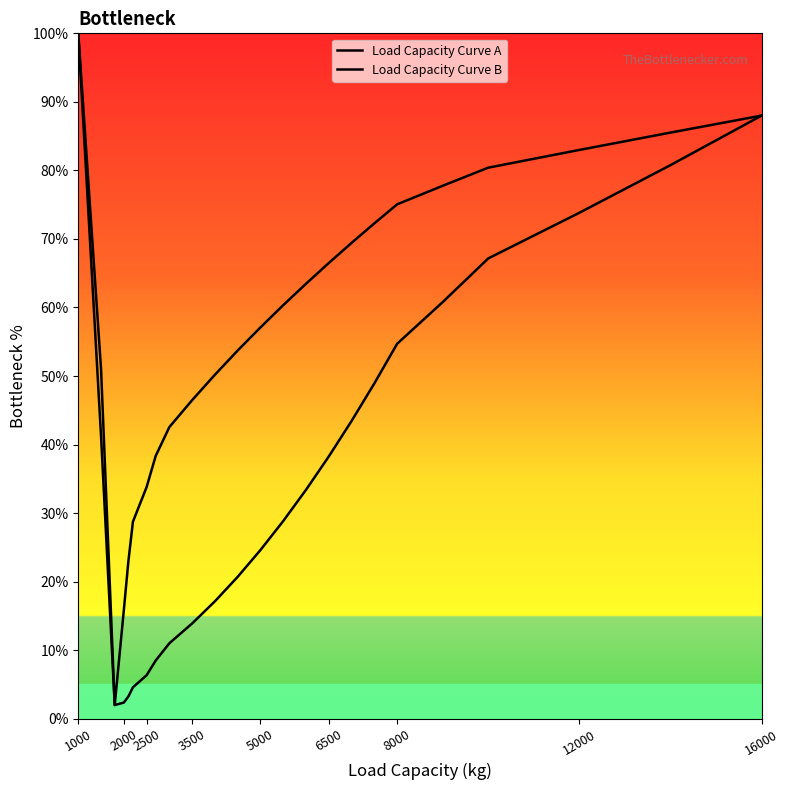

Which category has the highest value in the Load Capacity Curve A series?

1000